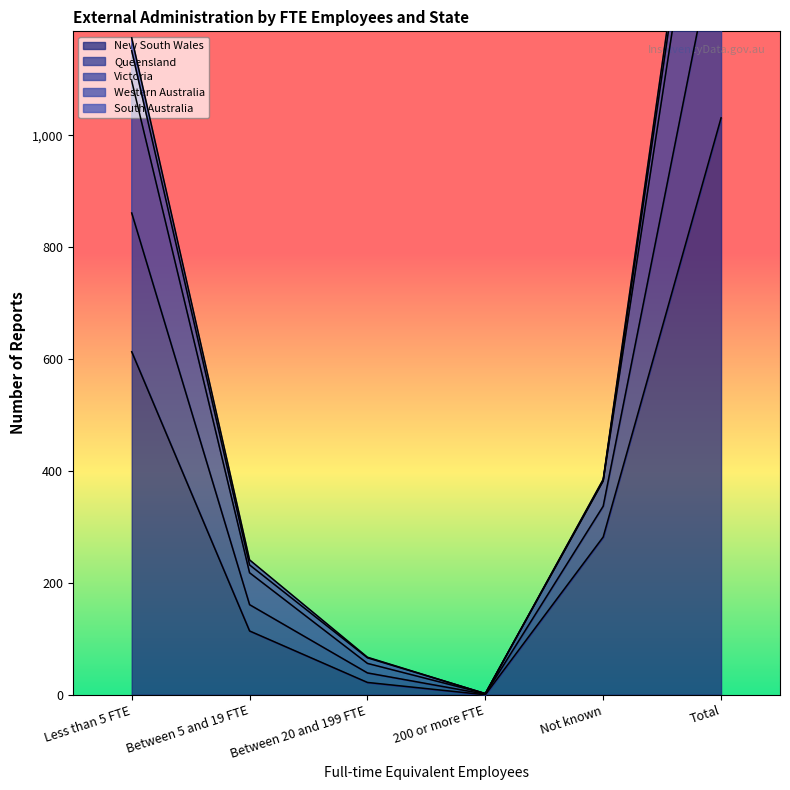

True or false: Queensland and Victoria cross at least once.

False